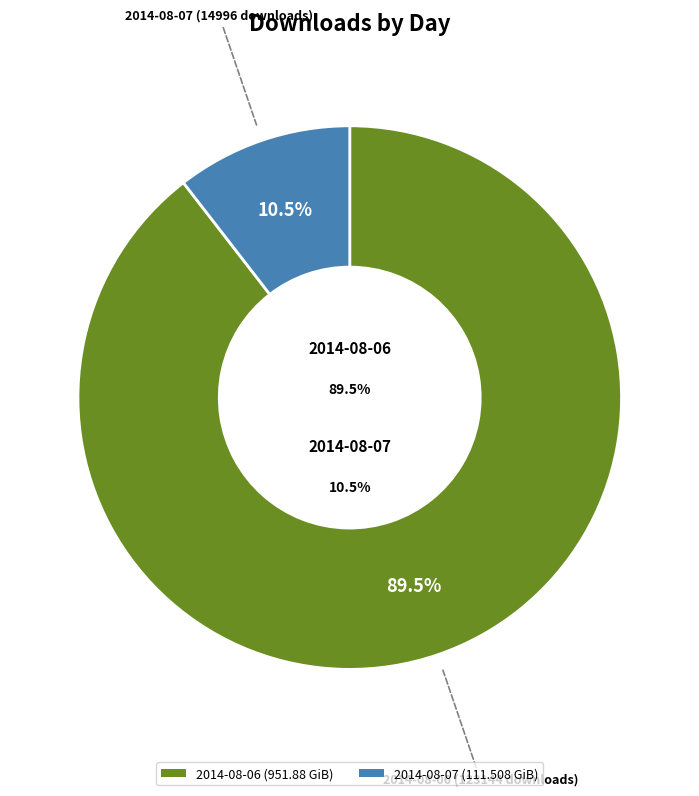

The 2014-08-06 (123144 downloads) slice represents 99% of the pie. True or false?

False